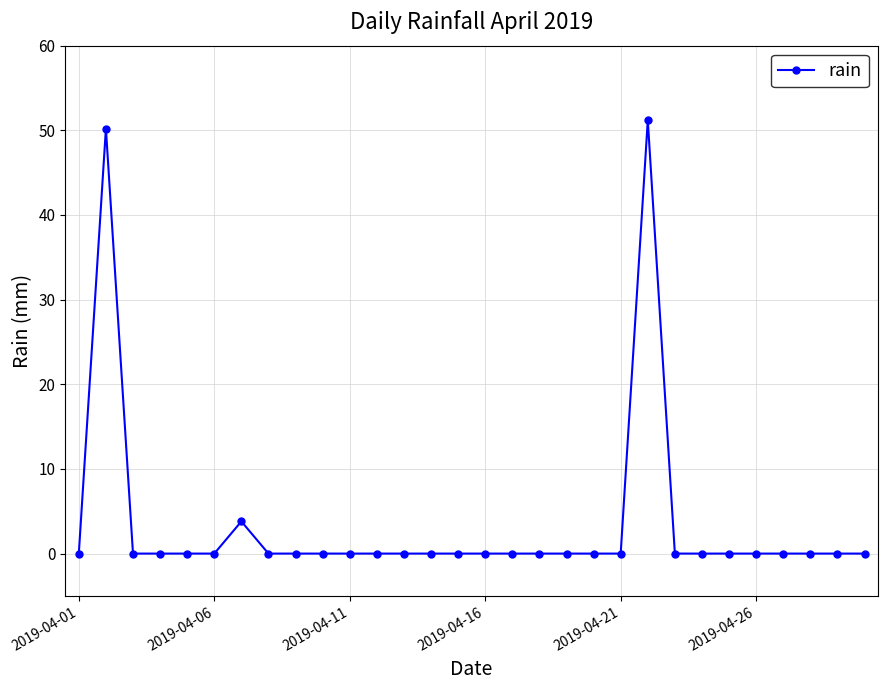

Reading left to right, transcribe all the data shown in this chart.

0.0	50.2	0.0	0.0	0.0	0.0	3.8	0.0	0.0	0.0	0.0	0.0	0.0	0.0	0.0	0.0	0.0	0.0	0.0	0.0	0.0	51.2	0.0	0.0	0.0	0.0	0.0	0.0	0.0	0.0